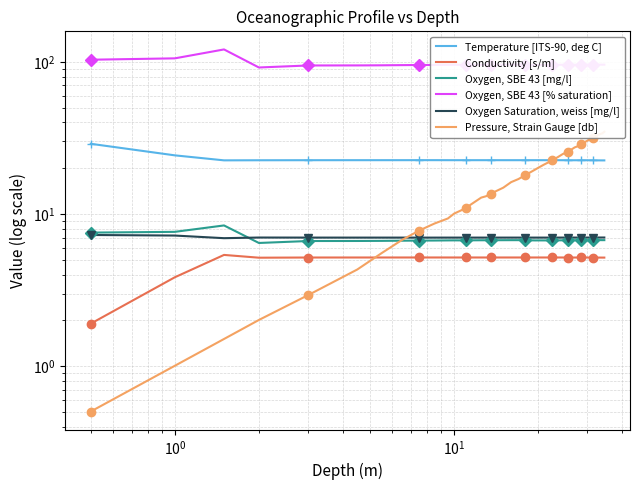

True or false: Pressure, Strain Gauge [db] has more than 2 points higher than both neighbors.

False